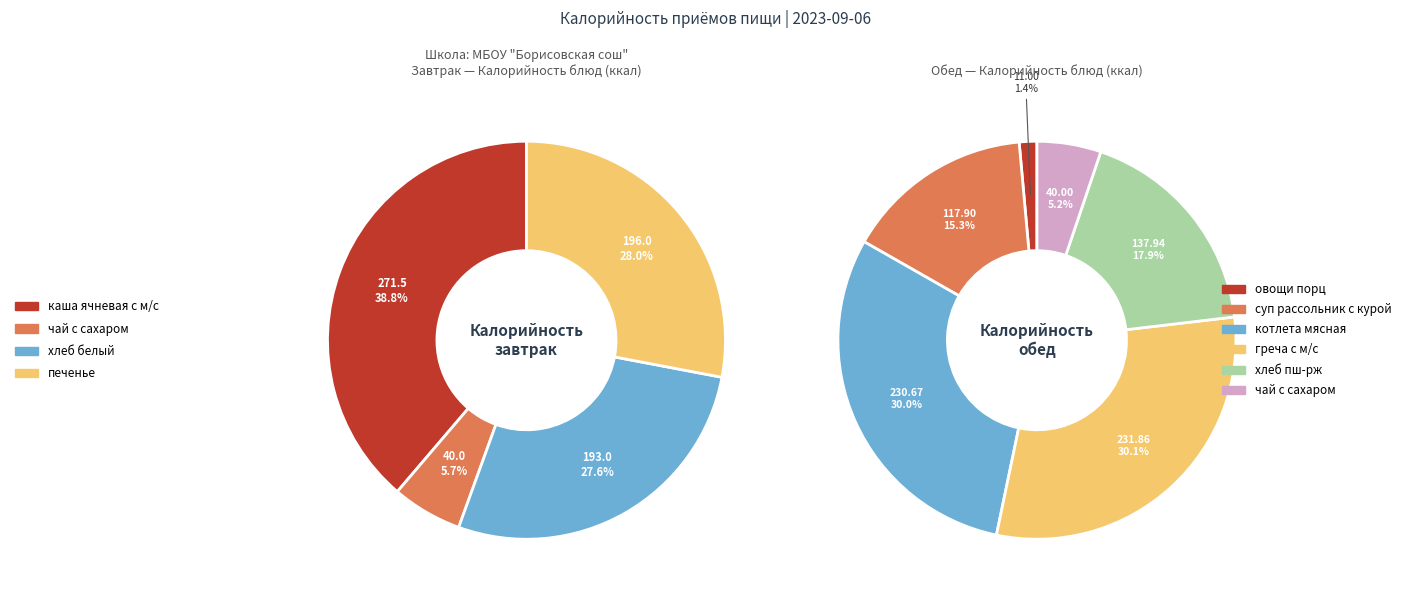

Does хлеб белый account for over 50% of the chart?

No